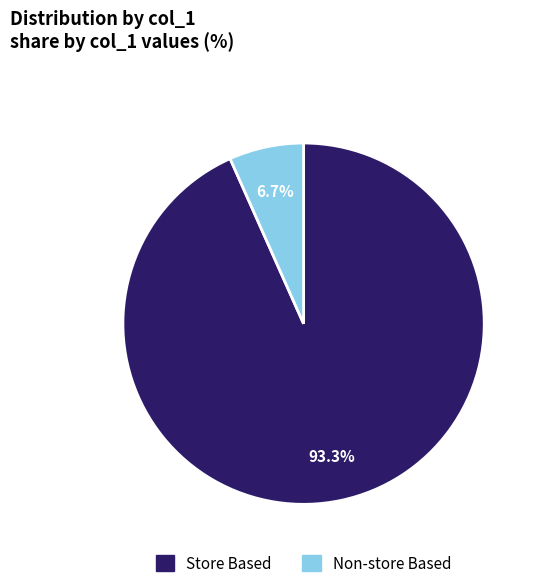

Is there any slice that represents more than half of the pie?

Yes